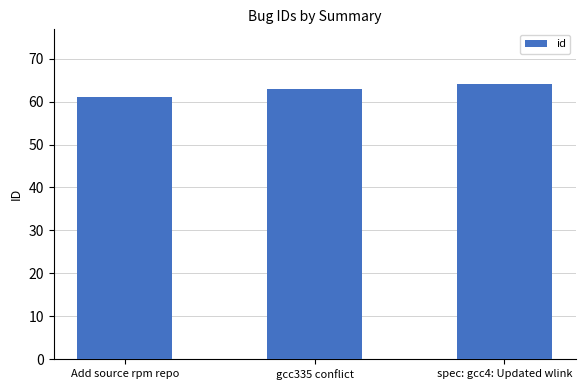

The chart shows a value of 61 at Add source rpm repo. True or false?

True